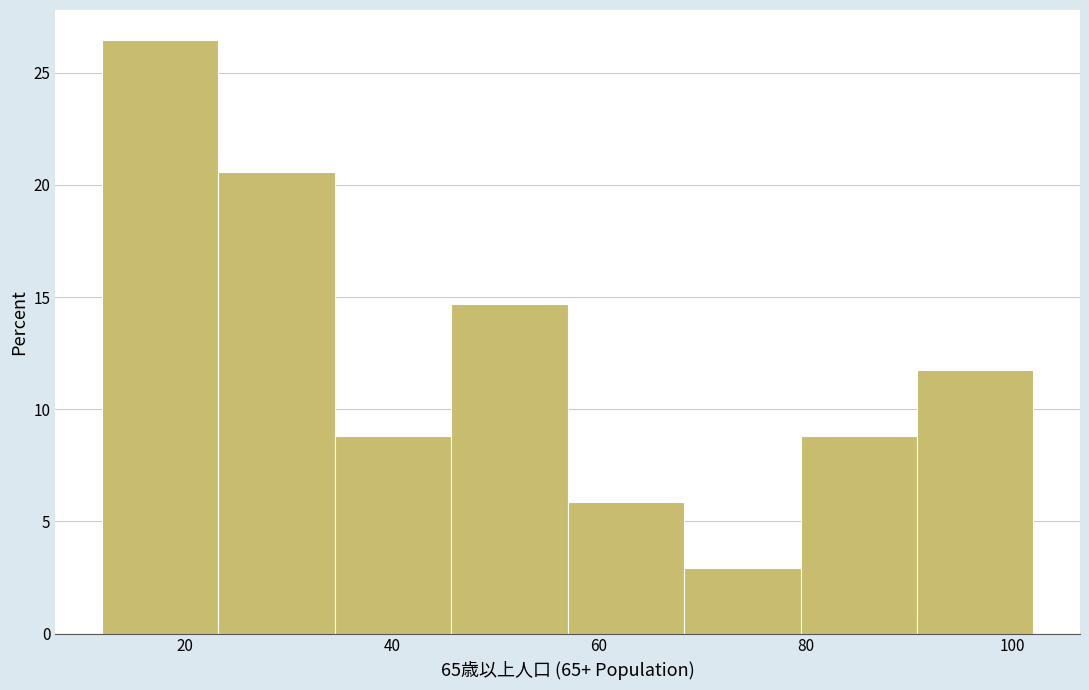

Reading left to right, list every bar in this chart as the range it spans on the x-axis followed by its height. Neither the bar edges nor the heights are printed on the chart, so give them approximately, as read against the axes.

12 to 24: 26.5
24 to 34: 20.5
34 to 46: 9.0
46 to 58: 14.5
58 to 68: 6.0
68 to 80: 3.0
80 to 90: 9.0
90 to 102: 12.0